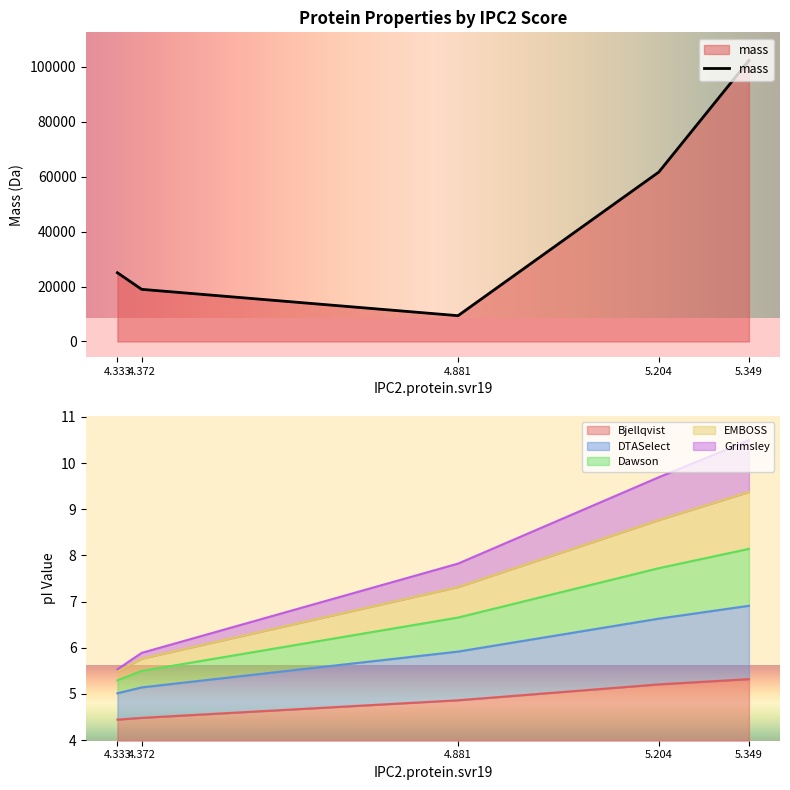

What is the maximum value for Bjellqvist?

1.3